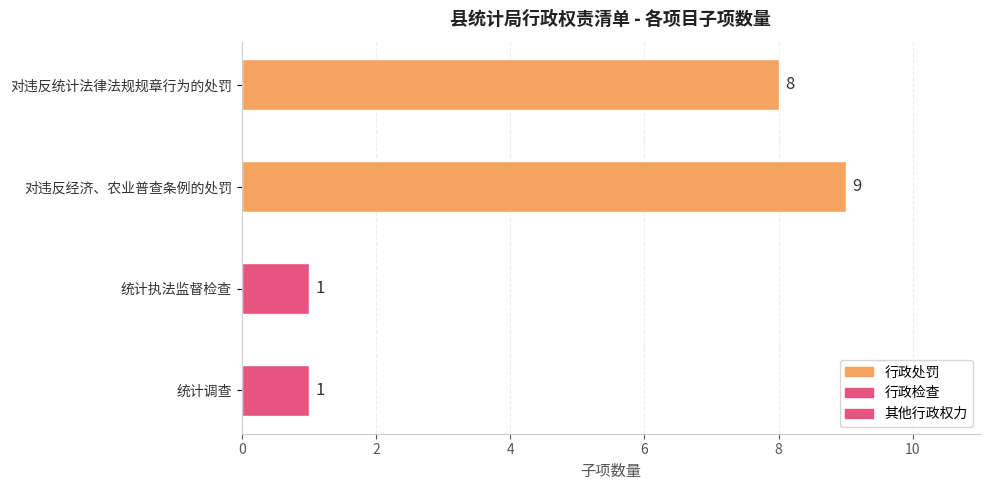

What is the sum of the values at 对违反经济、农业普查条例的处罚 and 对违反统计法律法规规章行为的处罚?

17